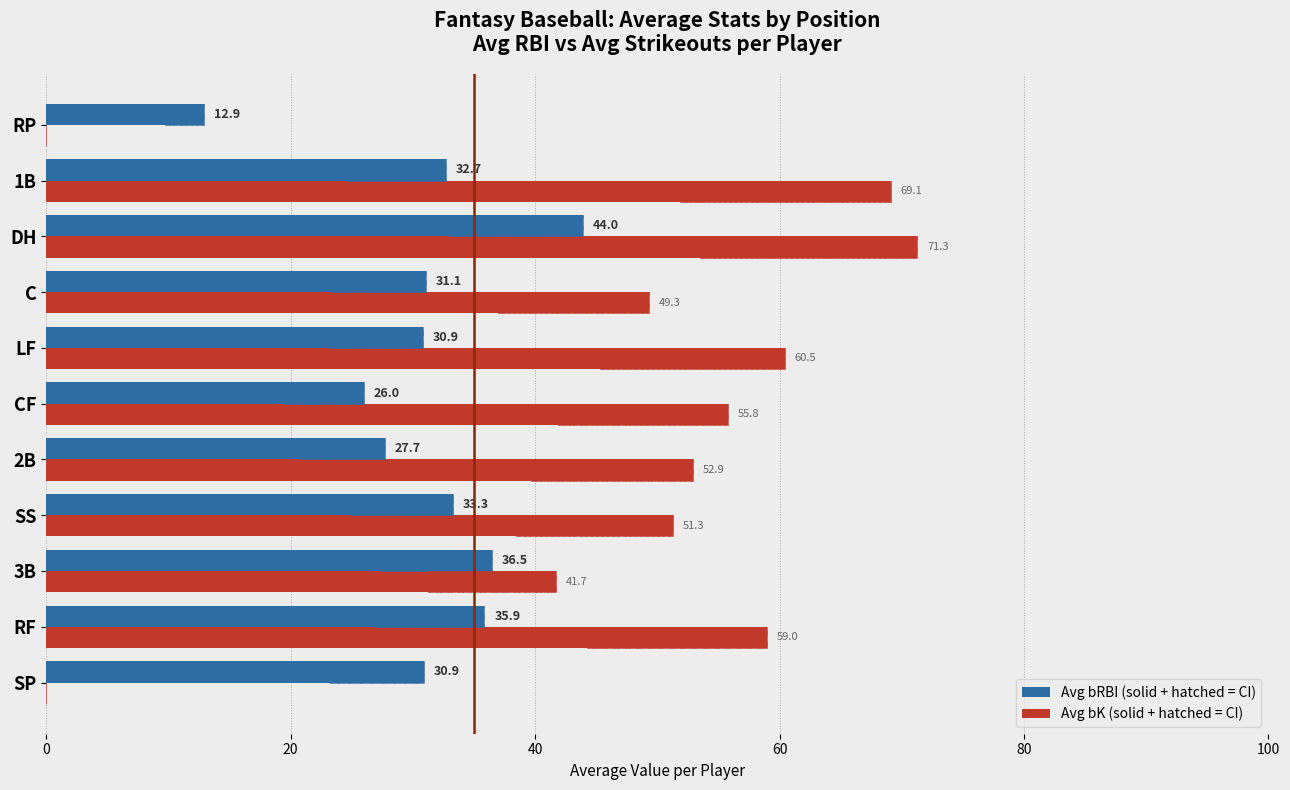

What is the value of the Avg bK bar at the 4th from the left?

51.3